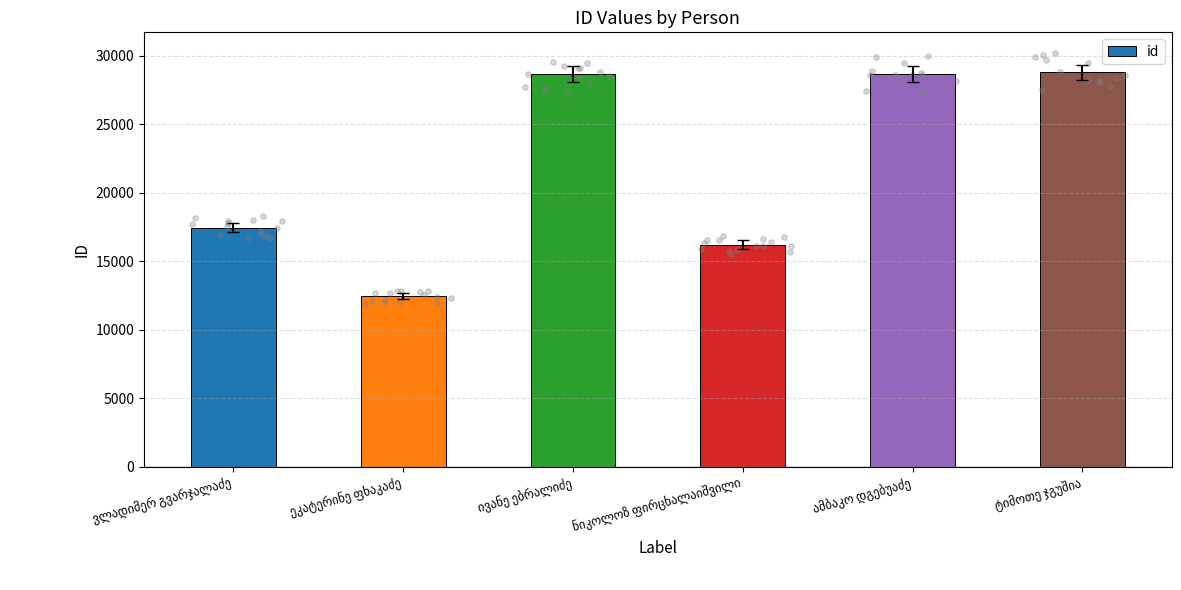

What is the change in value from ივანე ებრალიძე to ტიმოთე ჯგუშია?

+135